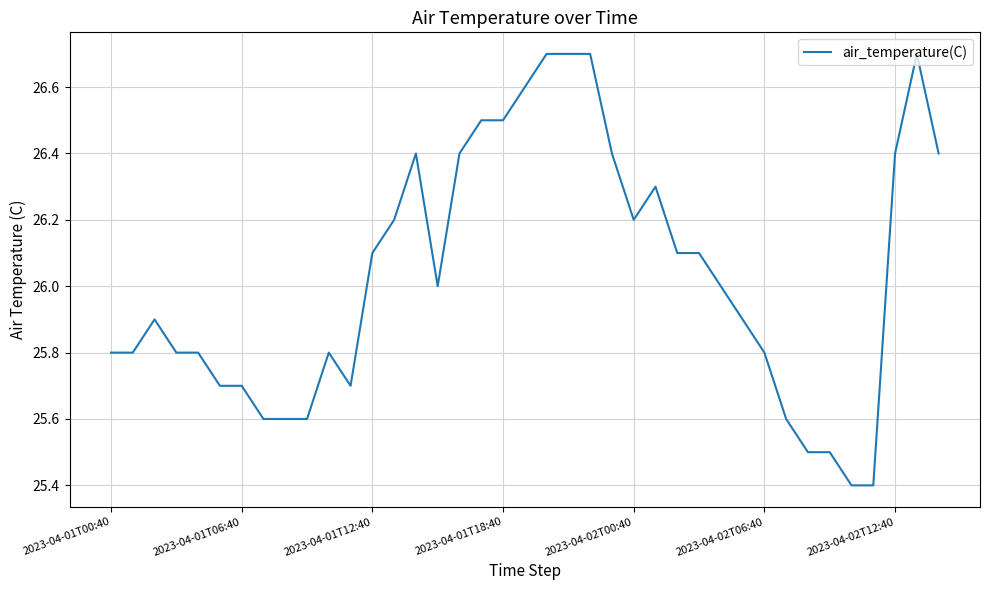

What is the maximum value shown in the chart?

26.7